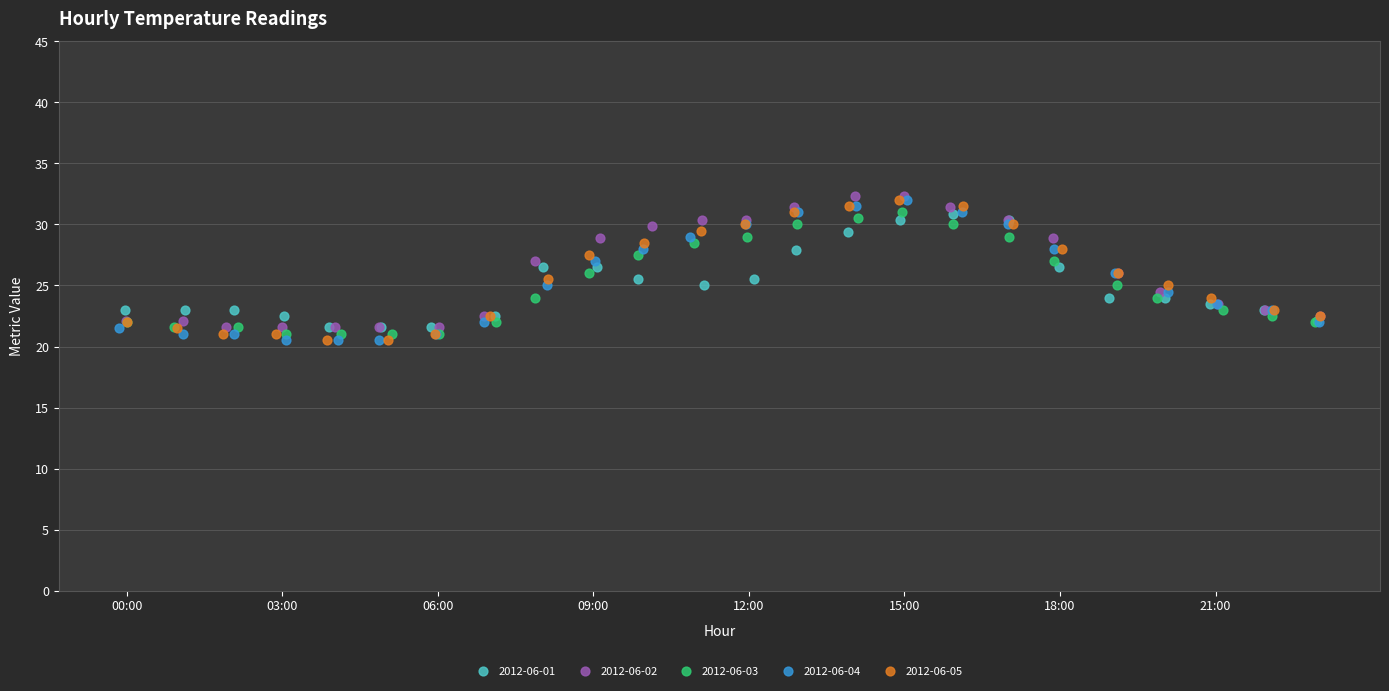

What are all the series names shown in the legend?

2012-06-01, 2012-06-02, 2012-06-03, 2012-06-04, 2012-06-05